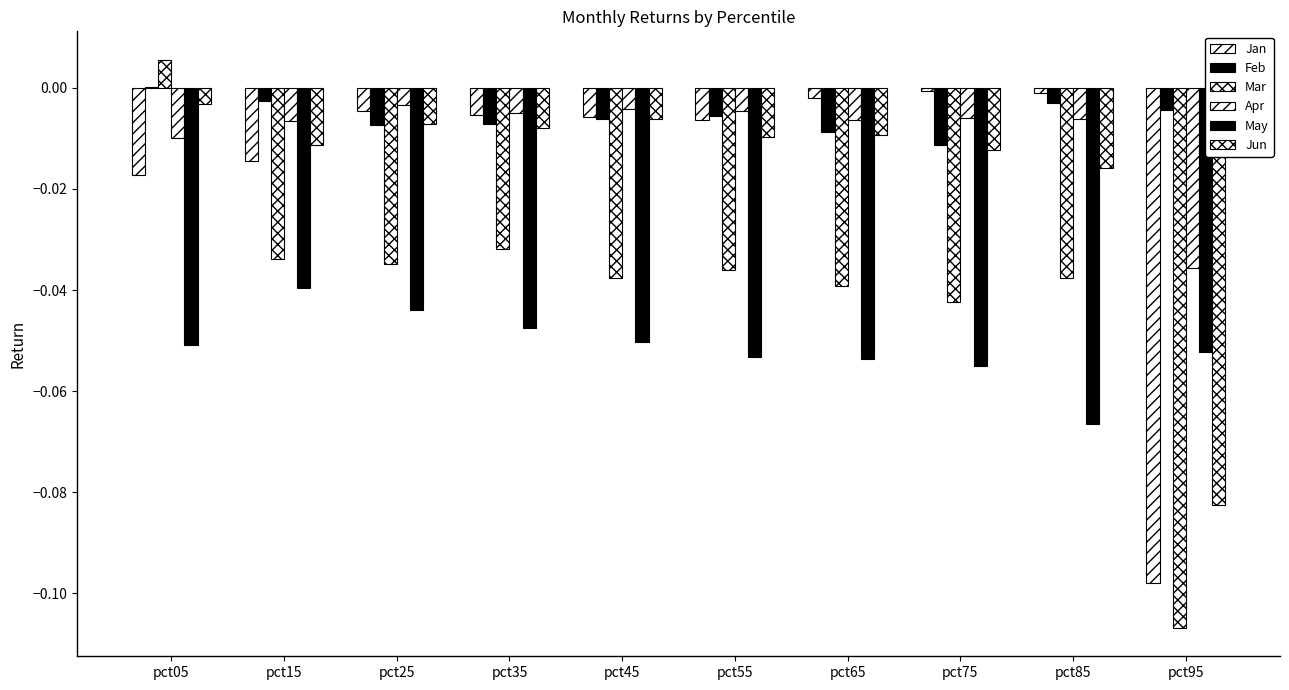

How many distinct data groups are displayed?

6